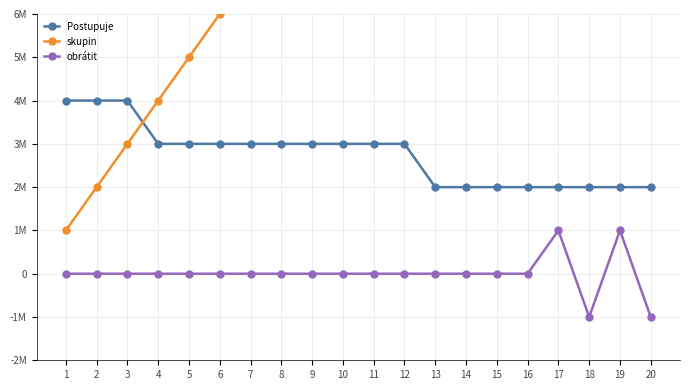

What is the average value of the Postupuje series?

3